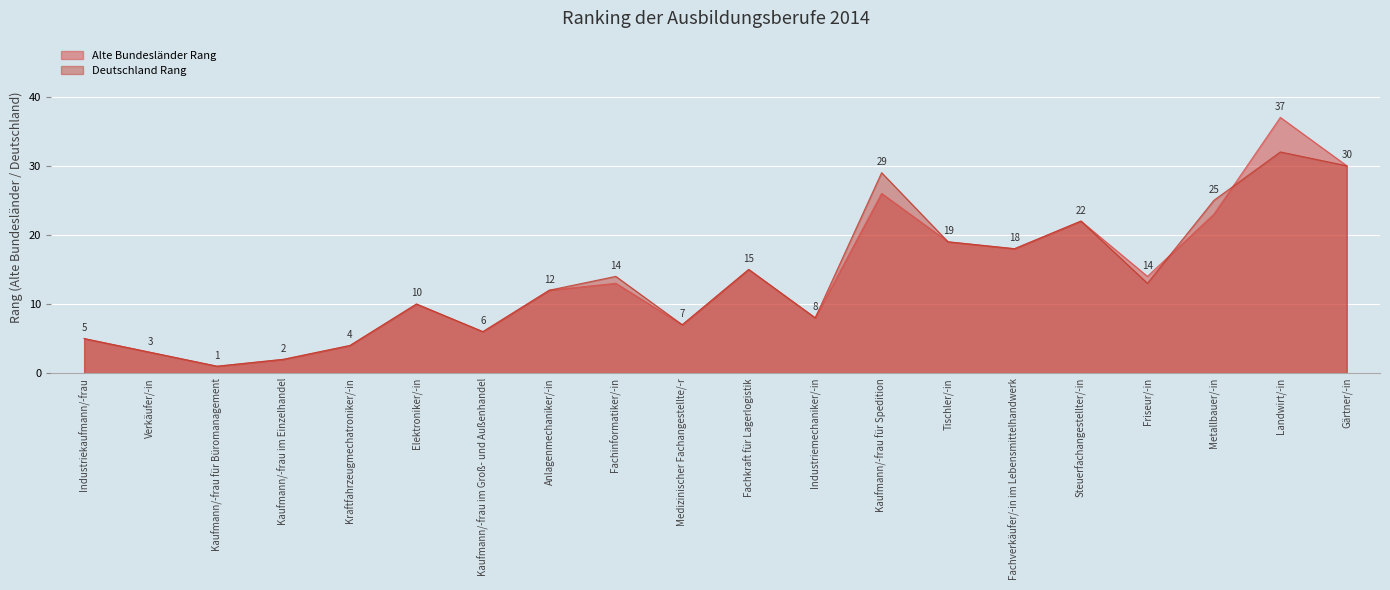

List the labels in order of Alte Bundesländer Rang value, largest first.

Landwirt/-in, Gärtner/-in, Kaufmann/-frau für Spedition, Metallbauer/-in, Steuerfachangestellter/-in, Tischler/-in, Fachverkäufer/-in im Lebensmittelhandwerk, Fachkraft für Lagerlogistik, Friseur/-in, Fachinformatiker/-in, Anlagenmechaniker/-in, Elektroniker/-in, Industriemechaniker/-in, Medizinischer Fachangestellte/-r, Kaufmann/-frau im Groß- und Außenhandel, Industriekaufmann/-frau, Kraftfahrzeugmechatroniker/-in, Verkäufer/-in, Kaufmann/-frau im Einzelhandel, Kaufmann/-frau für Büromanagement